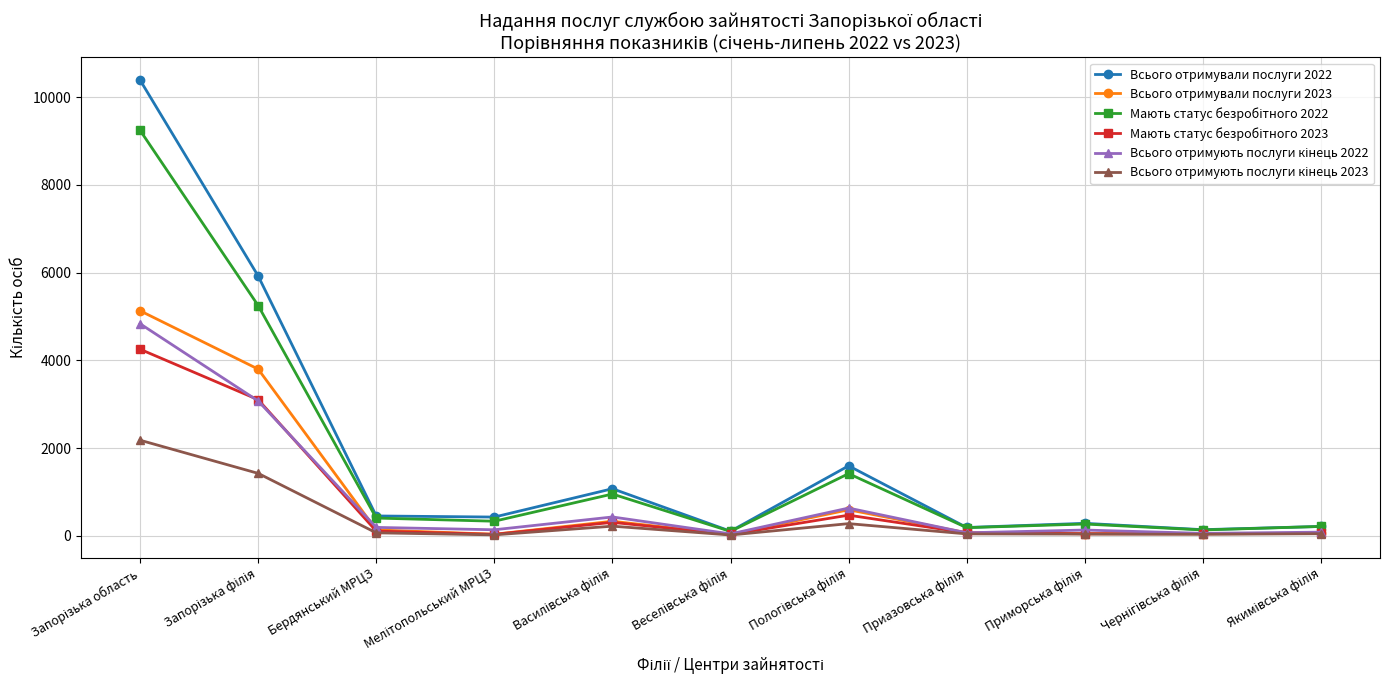

What is the label of the 3rd point from the left?

Бердянський МРЦЗ